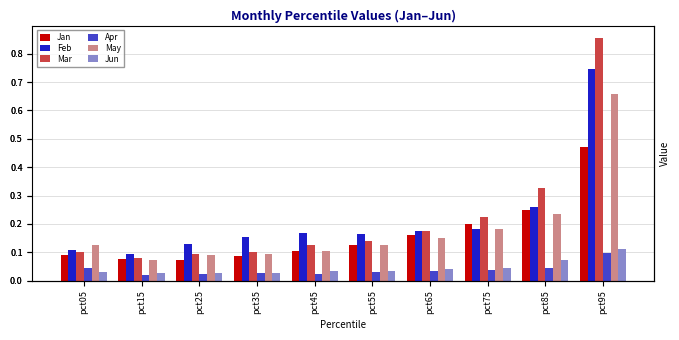

What is the sum of the May values at pct65 and pct85?

0.4